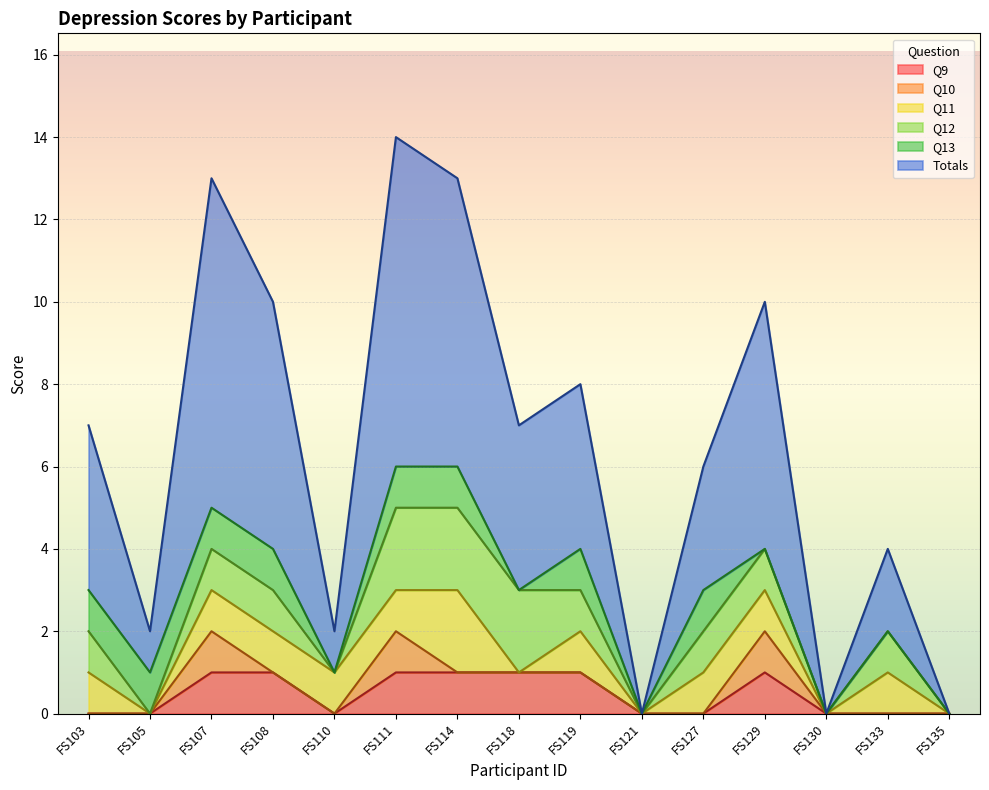

True or false: Q10 and Q11 intersect in this chart.

False